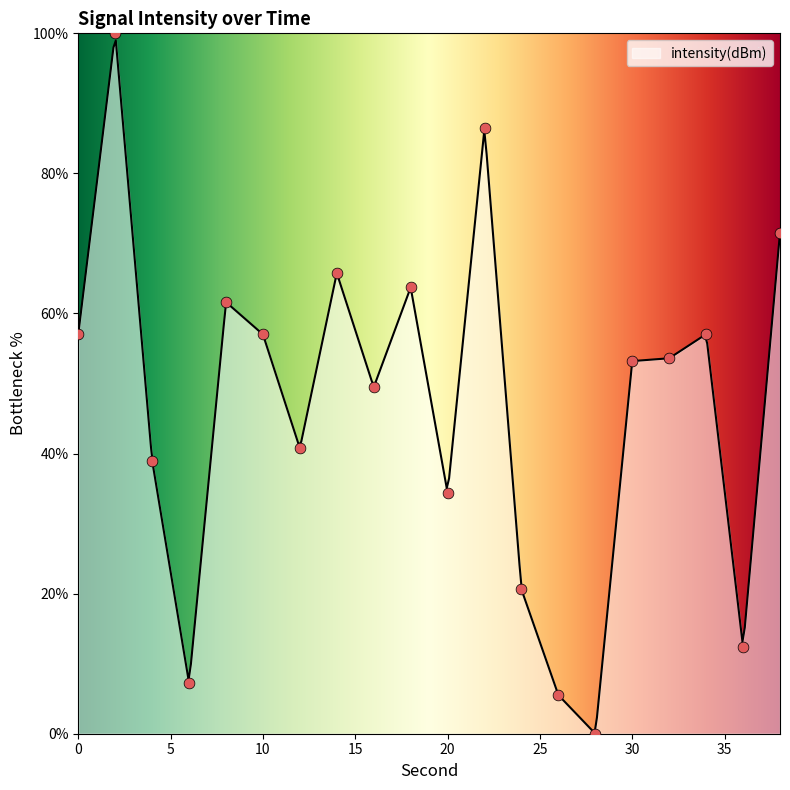

What is the ratio of the value at 32 to the value at 30?

1.0